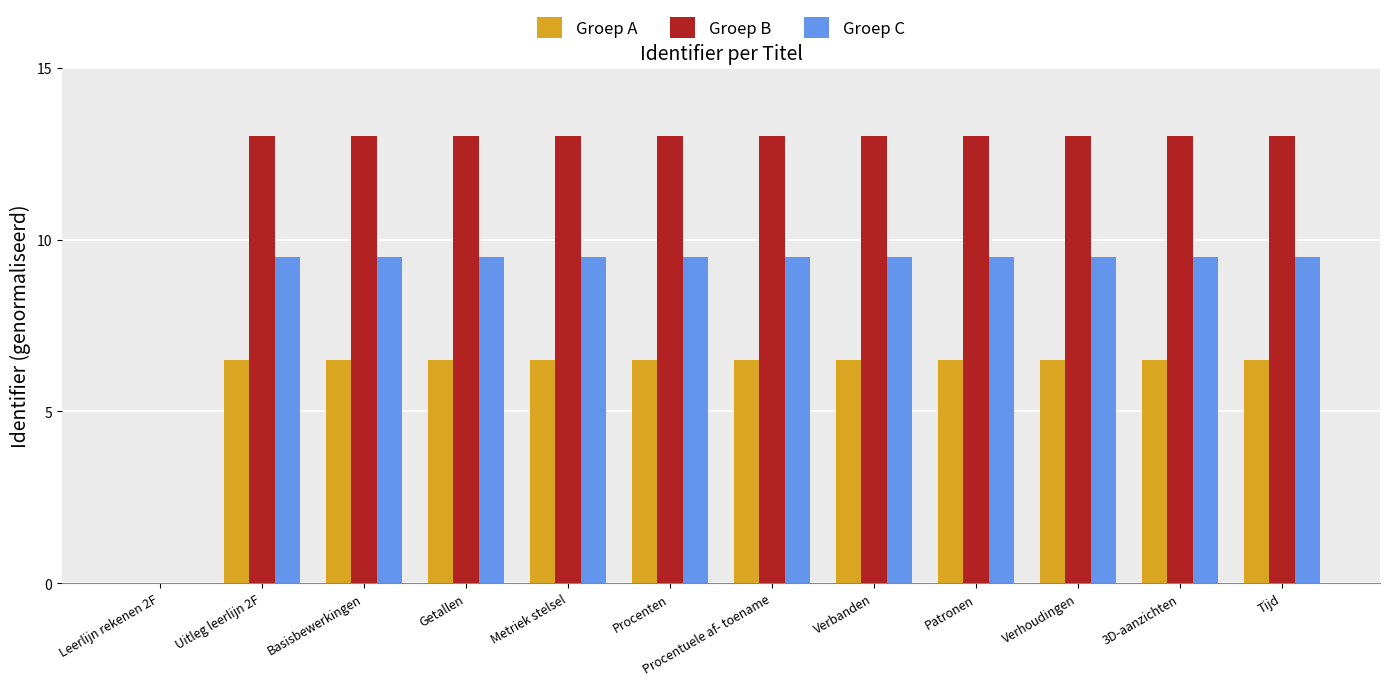

What is the total value across all series at Verbanden?

29.0